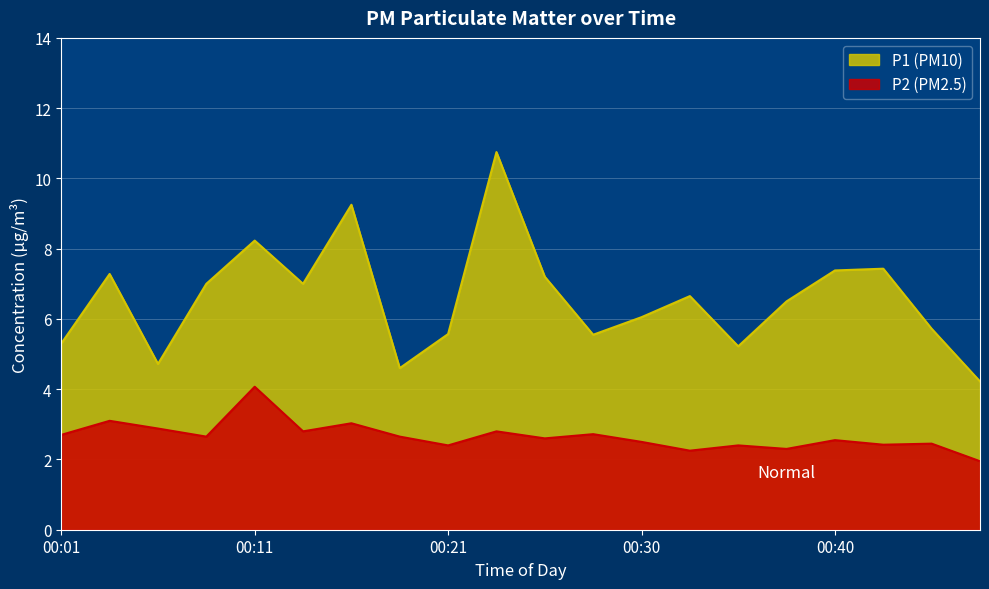

Which series changed the most between 00:25 and 00:38?

P1